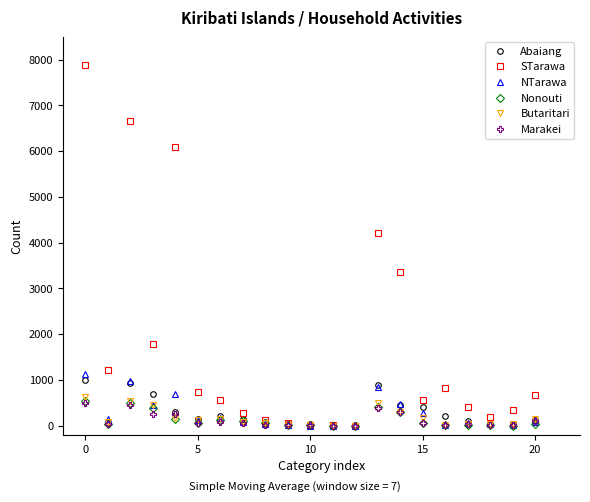

What is the average value of the STarawa series?

1714